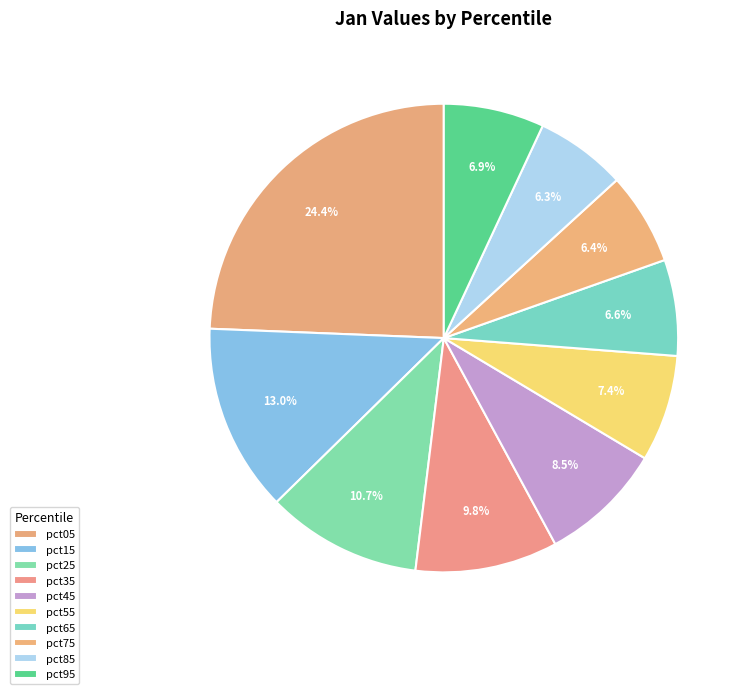

Which category has the biggest portion of the pie?

pct05